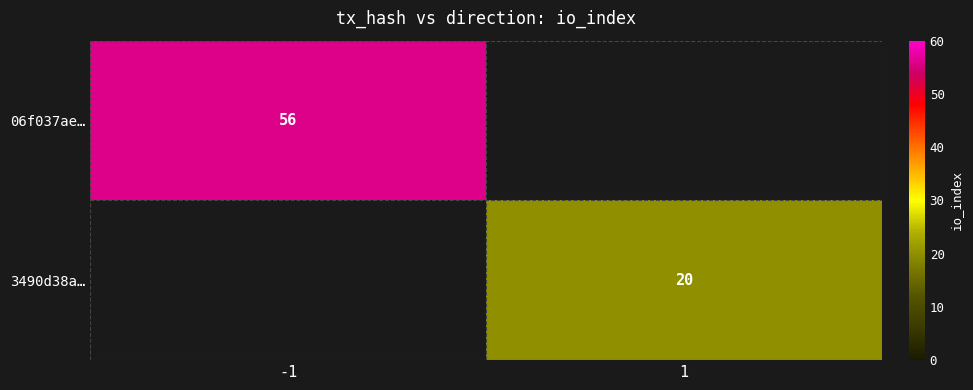

The 06f037ae… series shows 38 at -1. True or false?

False